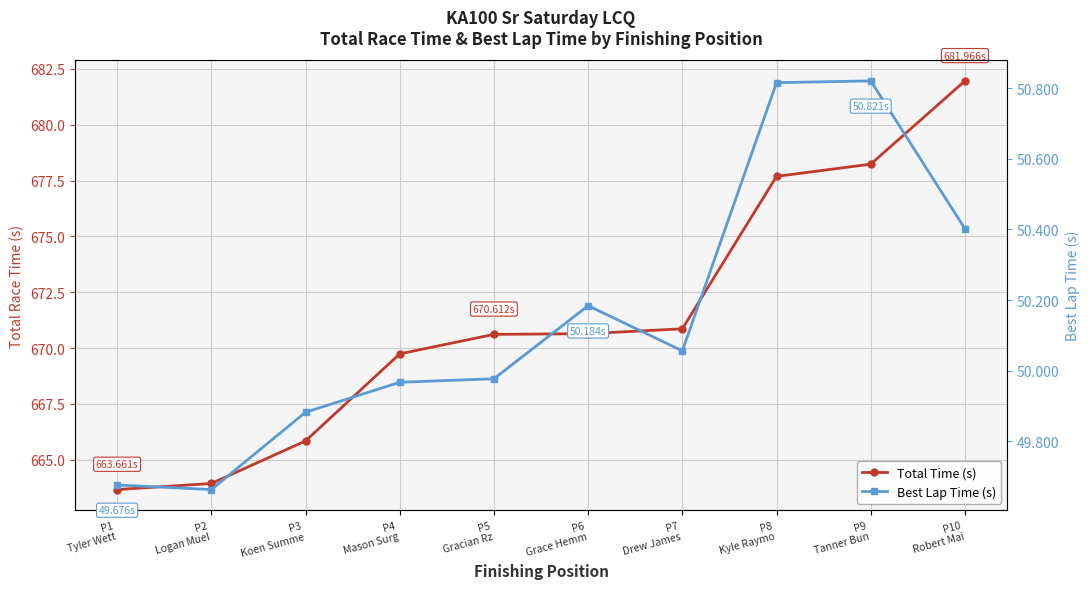

How many values in the Total Time (s) series are below 670?

4